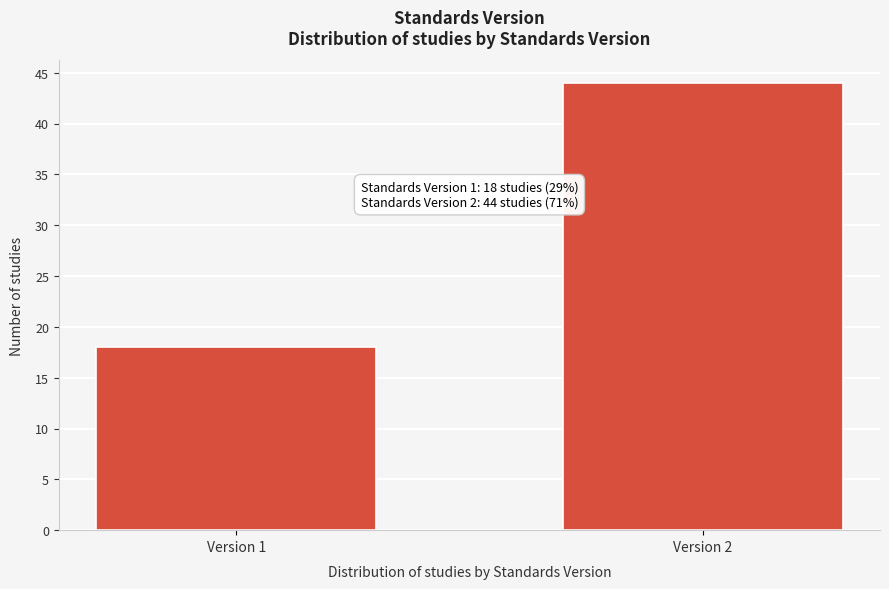

Reading right to left, list all the values displayed in this chart.

Version 2=44	Version 1=18